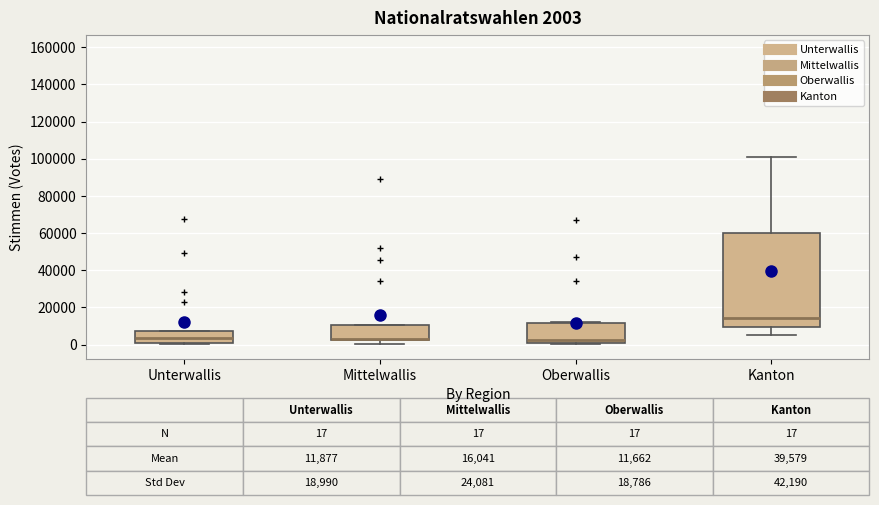

Comparing the boxes themselves (not the whiskers), which one is the tallest?

Kanton